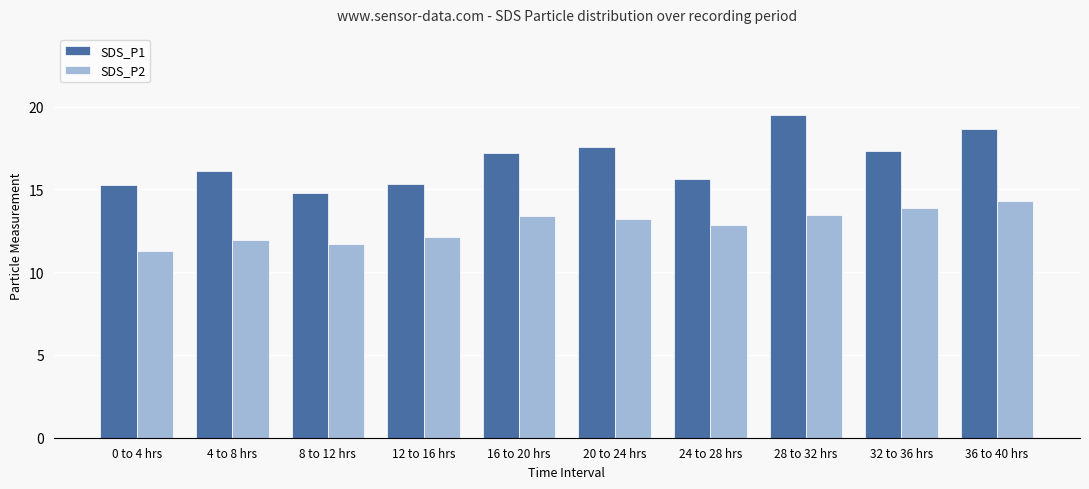

What position from the left is 4 to 8 hrs?

2